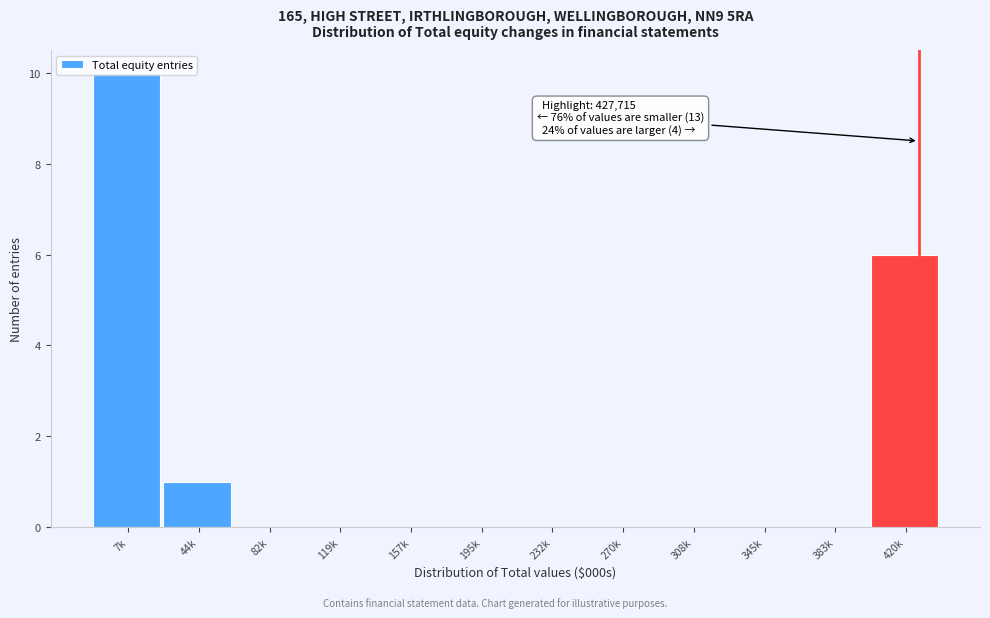

Where is the data nearest to the value 5?

420k